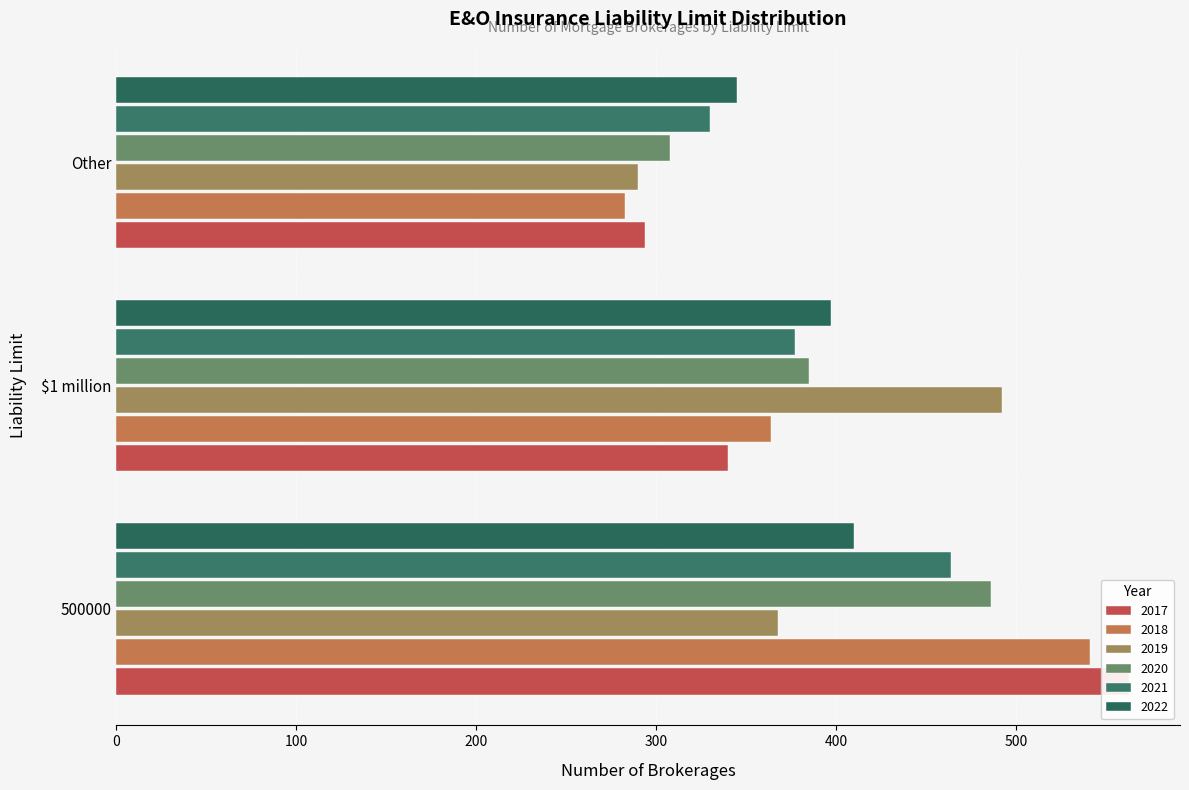

What is the difference between the highest and lowest values at Other?

62